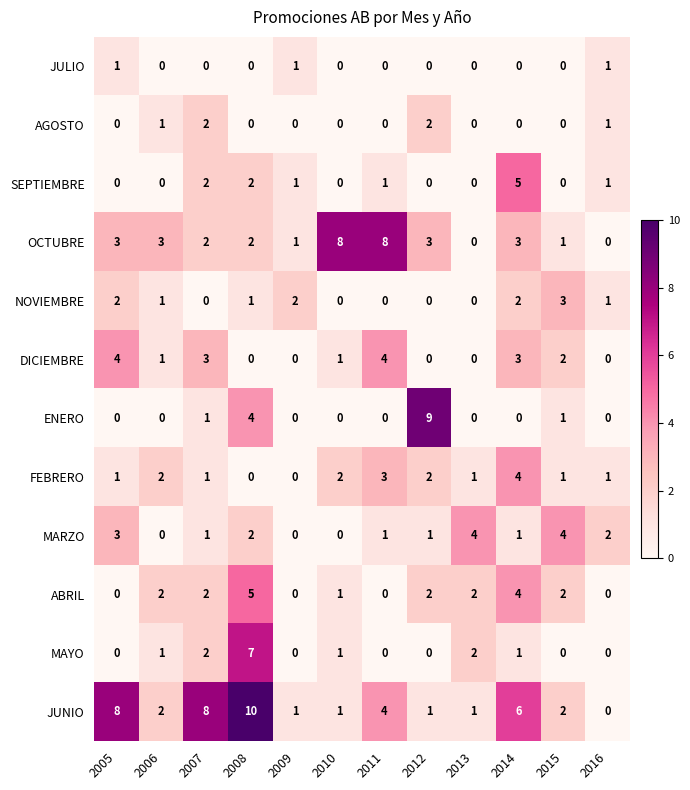

What is the spread (max minus min) of values at 2012?

9